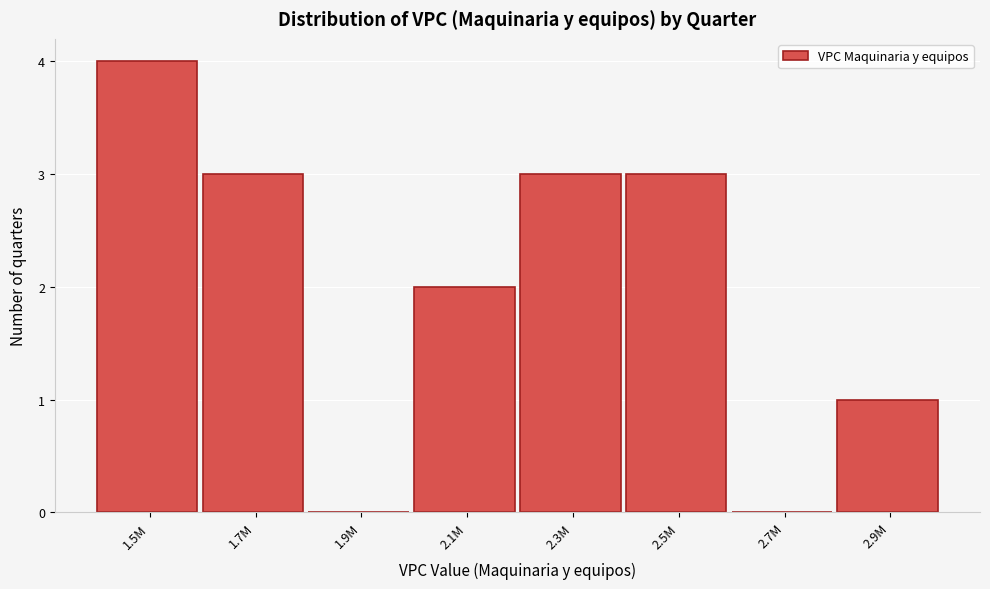

Reading left to right, list all the values displayed in this chart.

1.5M=4	1.7M=3	1.9M=0	2.1M=2	2.3M=3	2.5M=3	2.7M=0	2.9M=1